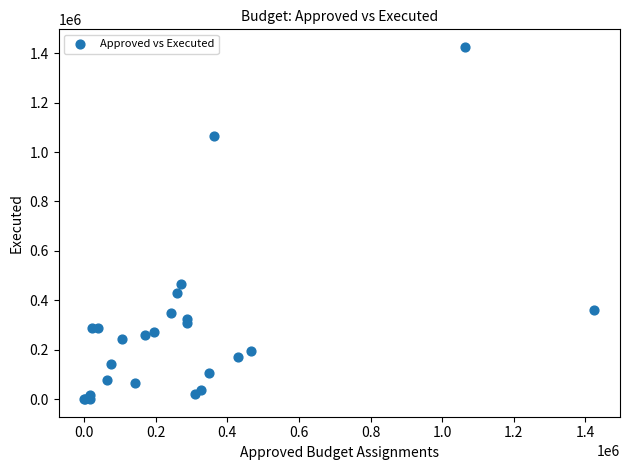

What Y value in the scatter plot is closest to 712800?

466200.0